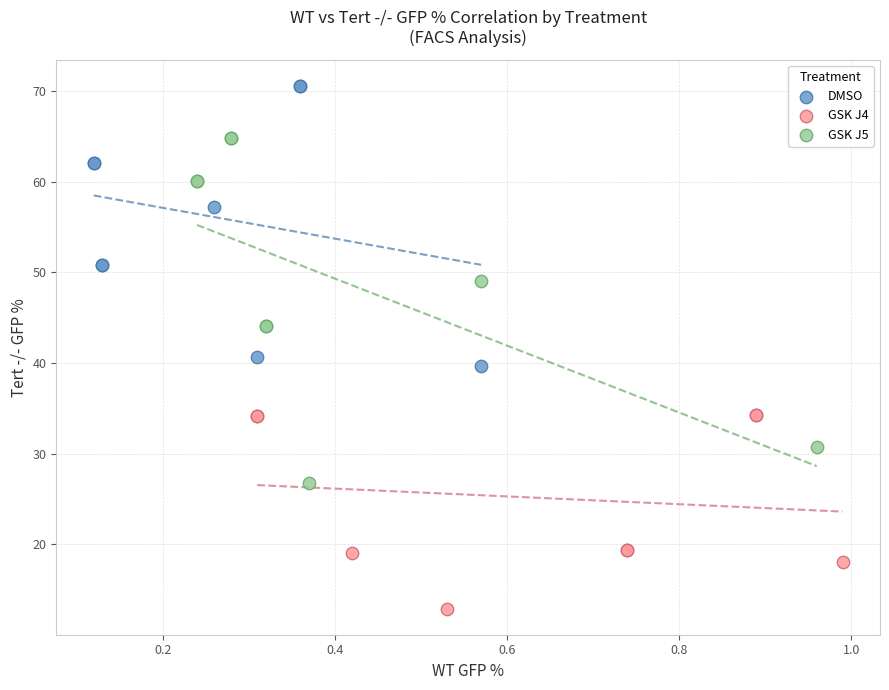

Which series reaches the maximum Y coordinate?

DMSO